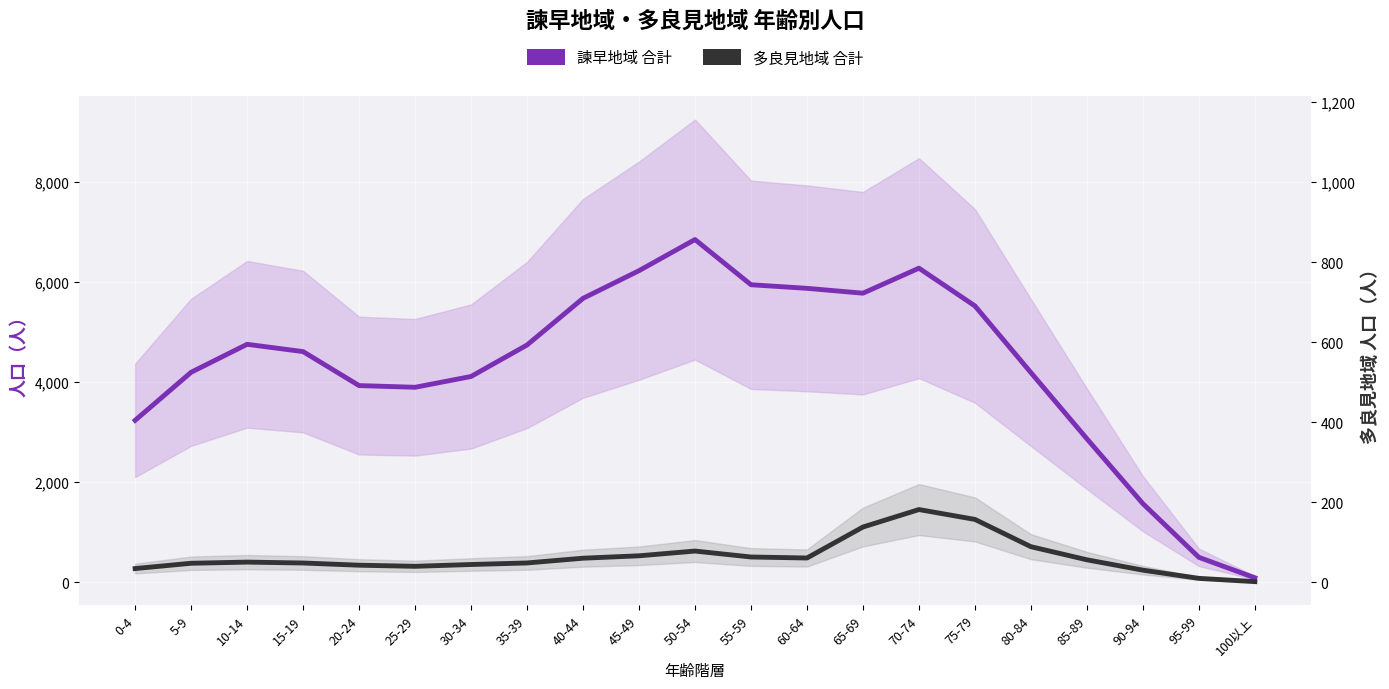

Which category has the highest value across all series?

50-54